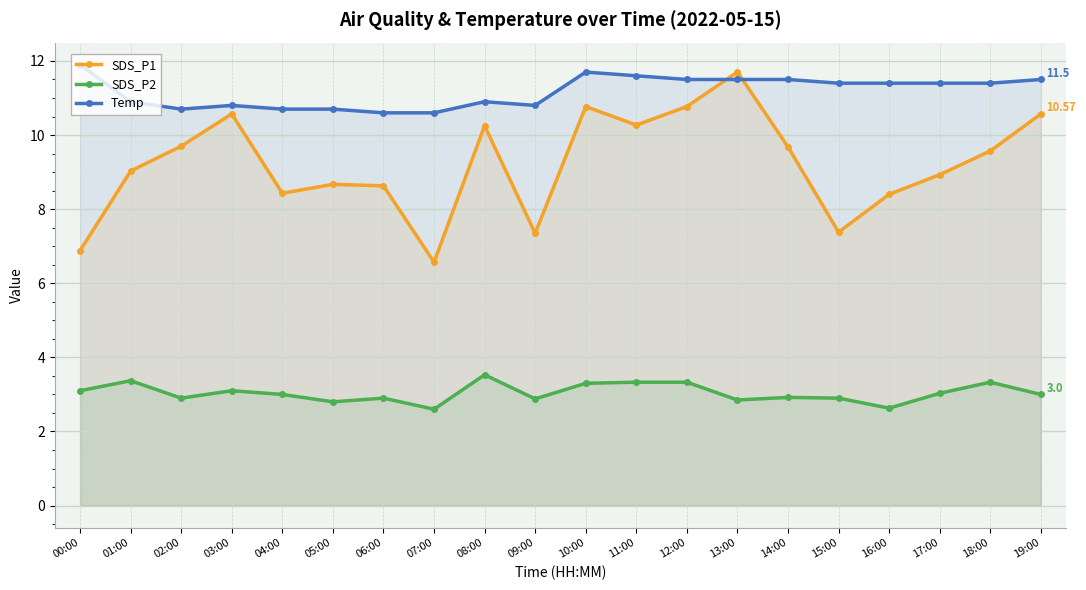

What is the total value across all series at 18:00?

24.3